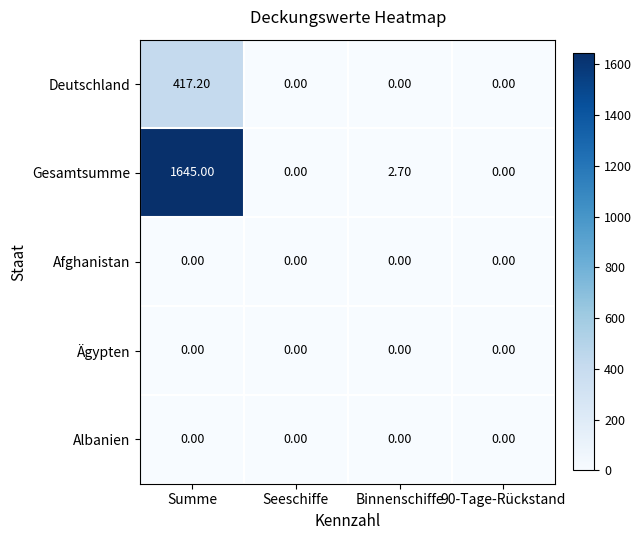

What is the sum of the Gesamtsumme values at Binnenschiffe and Seeschiffe?

2.7